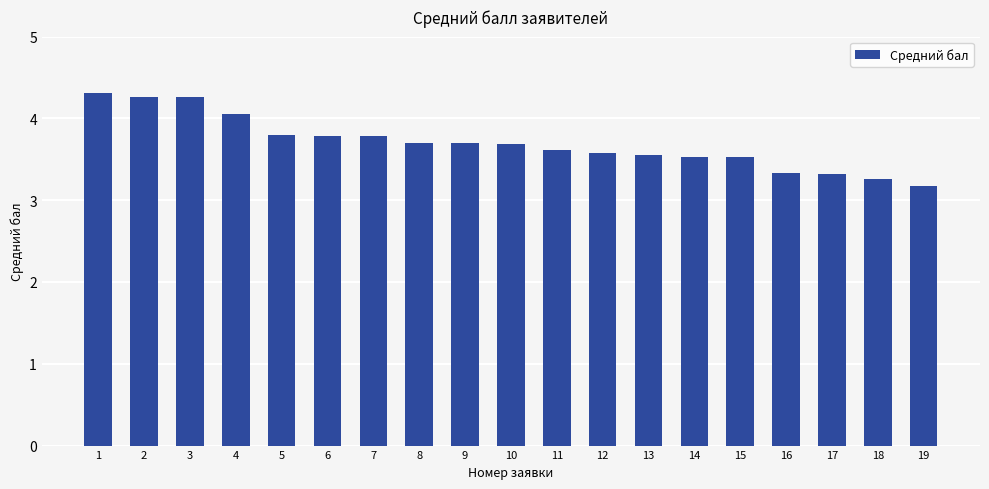

What is the ratio of the value at 12 to the value at 3?

0.8